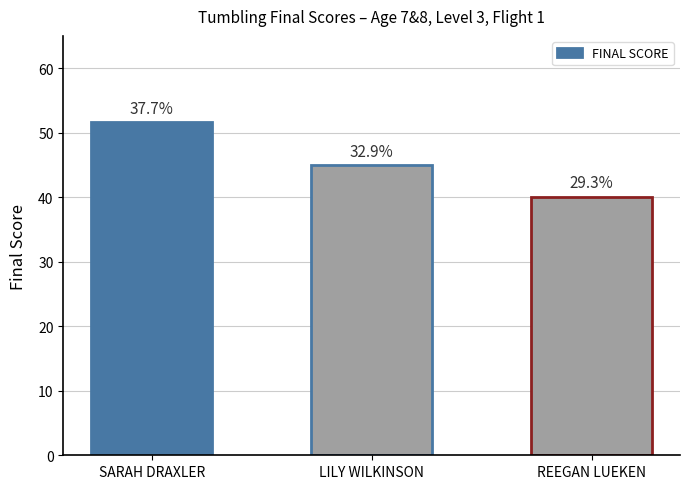

How many bars are there in total?

3